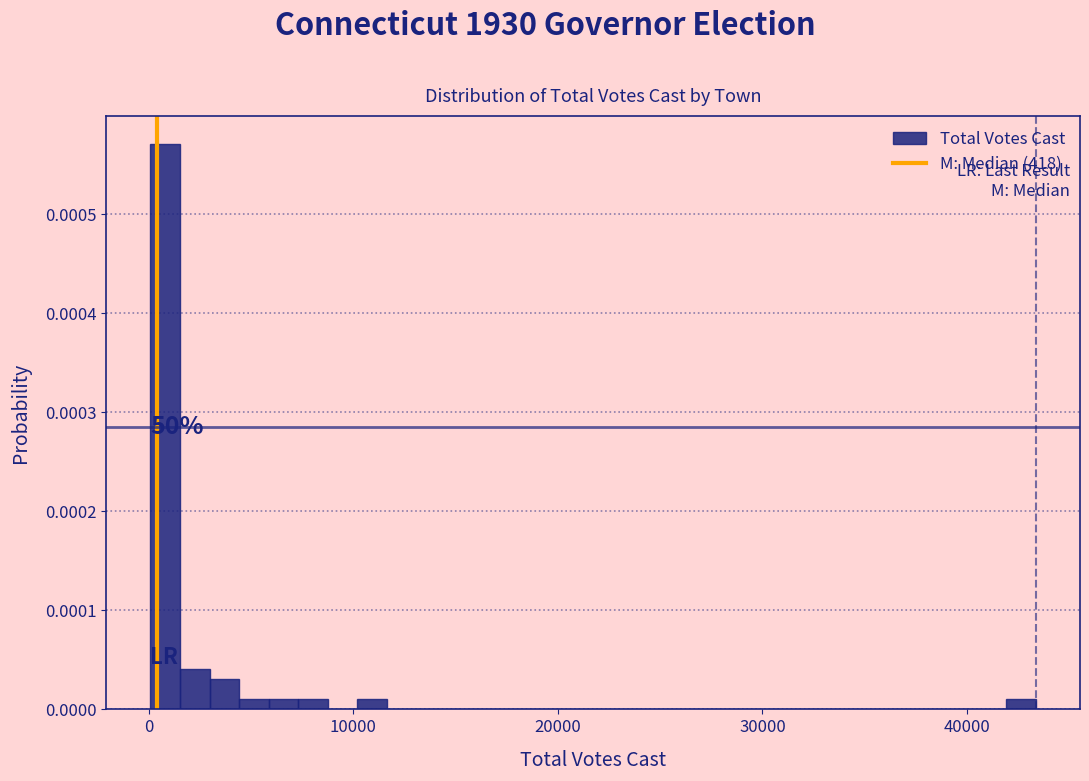

Read against the x-axis, roughly where is the centre of the tallest bar?

1000